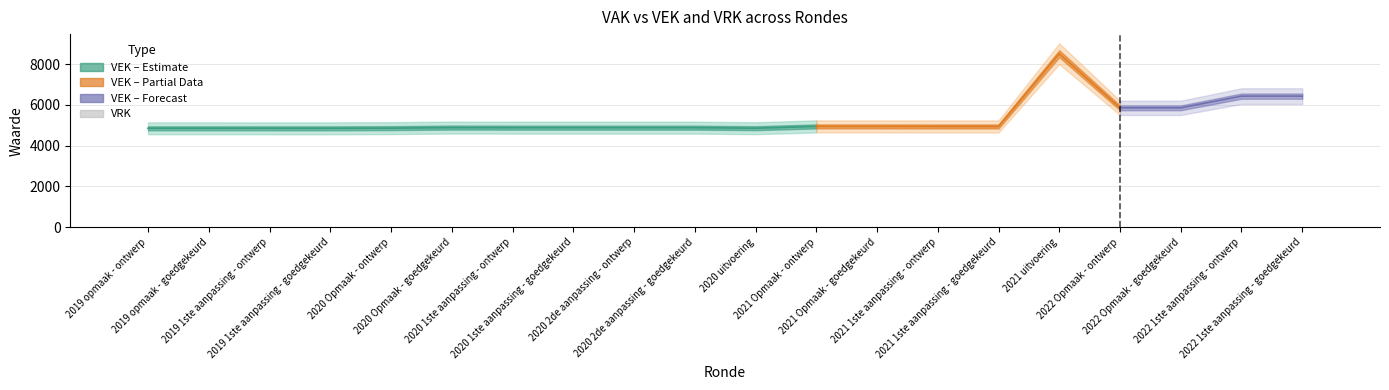

Reading right to left, transcribe all the data shown in this chart.

VEK: 2022 1ste aanpassing - goedgekeurd=6425	2022 1ste aanpassing - ontwerp=6425	2022 Opmaak - goedgekeurd=5851	2022 Opmaak - ontwerp=5851	2021 uitvoering=8506	2021 1ste aanpassing - goedgekeurd=4937	2021 1ste aanpassing - ontwerp=4937	2021 Opmaak - goedgekeurd=4940	2021 Opmaak - ontwerp=4940	2020 uitvoering=4853	2020 2de aanpassing - goedgekeurd=4879	2020 2de aanpassing - ontwerp=4879	2020 1ste aanpassing - goedgekeurd=4879	2020 1ste aanpassing - ontwerp=4879	2020 Opmaak - goedgekeurd=4883	2020 Opmaak - ontwerp=4856	2019 1ste aanpassing - goedgekeurd=4847	2019 1ste aanpassing - ontwerp=4847	2019 opmaak - goedgekeurd=4848	2019 opmaak - ontwerp=4848
VRK: 2022 1ste aanpassing - goedgekeurd=0	2022 1ste aanpassing - ontwerp=0	2022 Opmaak - goedgekeurd=0	2022 Opmaak - ontwerp=0	2021 uitvoering=0	2021 1ste aanpassing - goedgekeurd=0	2021 1ste aanpassing - ontwerp=0	2021 Opmaak - goedgekeurd=0	2021 Opmaak - ontwerp=0	2020 uitvoering=0	2020 2de aanpassing - goedgekeurd=0	2020 2de aanpassing - ontwerp=0	2020 1ste aanpassing - goedgekeurd=0	2020 1ste aanpassing - ontwerp=0	2020 Opmaak - goedgekeurd=0	2020 Opmaak - ontwerp=0	2019 1ste aanpassing - goedgekeurd=0	2019 1ste aanpassing - ontwerp=0	2019 opmaak - goedgekeurd=0	2019 opmaak - ontwerp=0